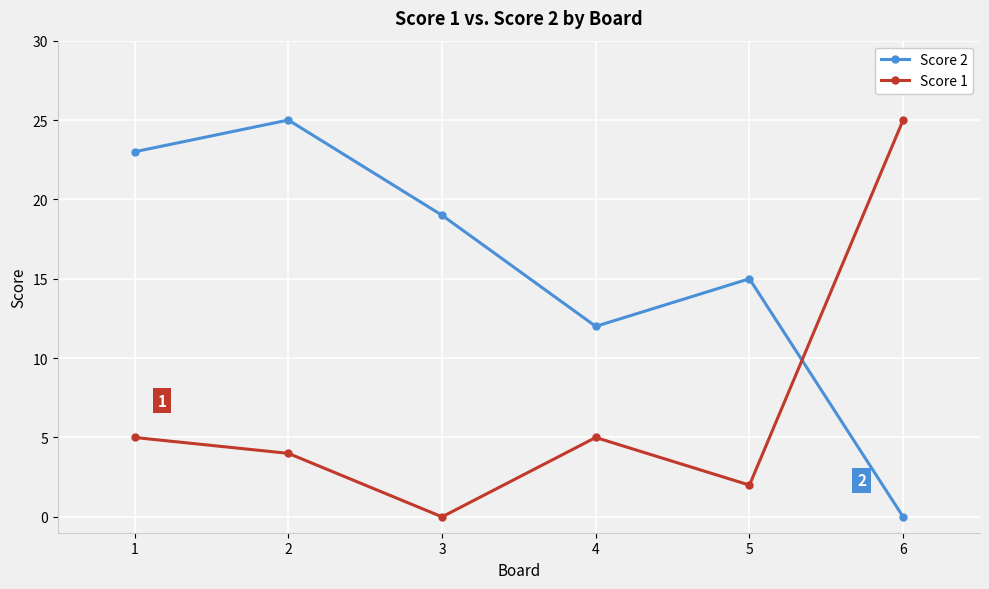

Reading right to left, list all the values displayed in this chart.

Score 2: 0	15	12	19	25	23
Score 1: 25	2	5	0	4	5